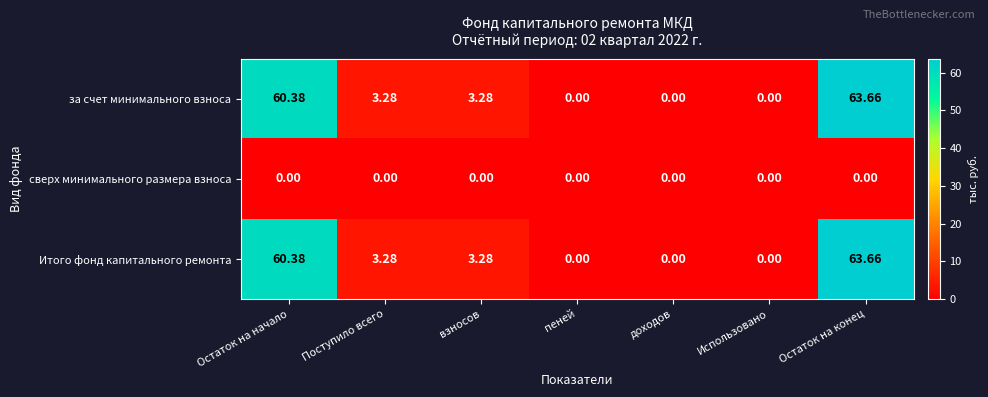

Between Поступило всего and Остаток на конец, which series saw the biggest shift?

за счет минимального взноса